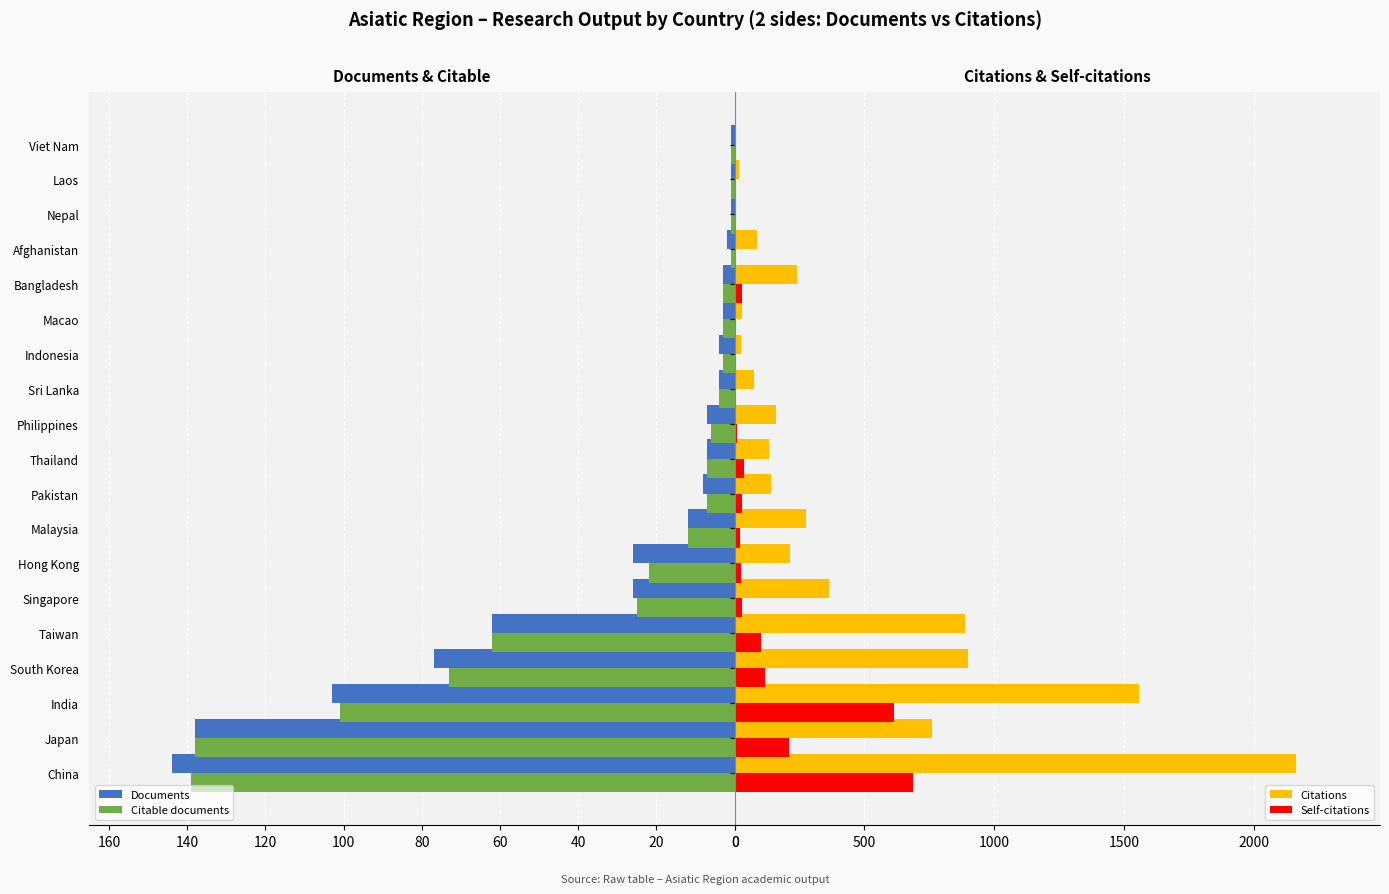

What is the difference between the second highest and second lowest values in the Documents series?

137